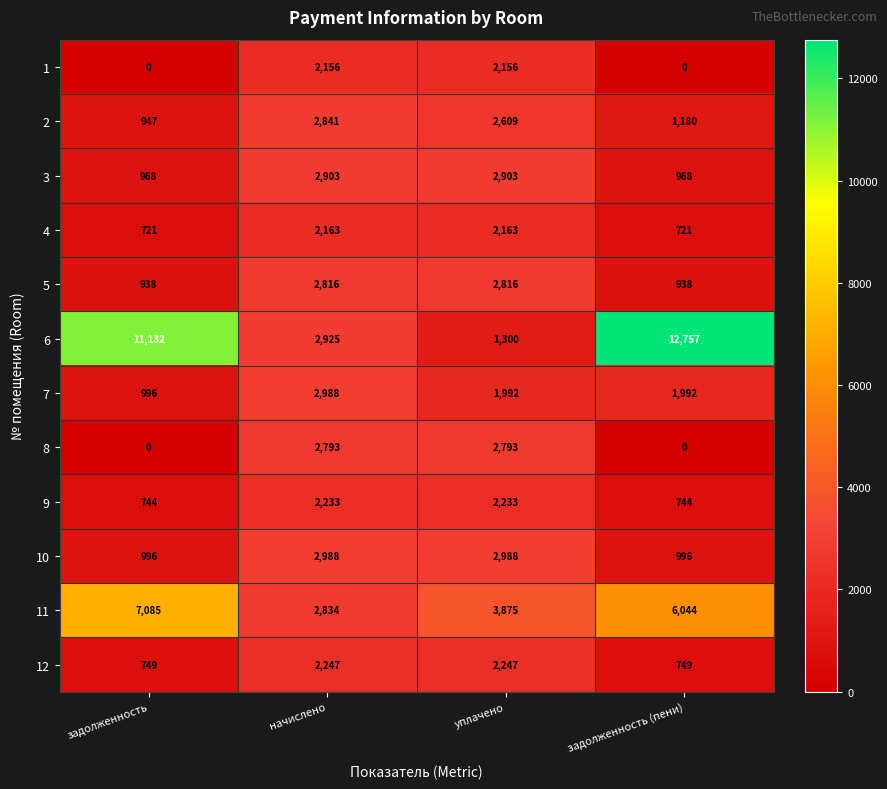

True or false: 5 has a value of 396 at задолженность (пени).

False